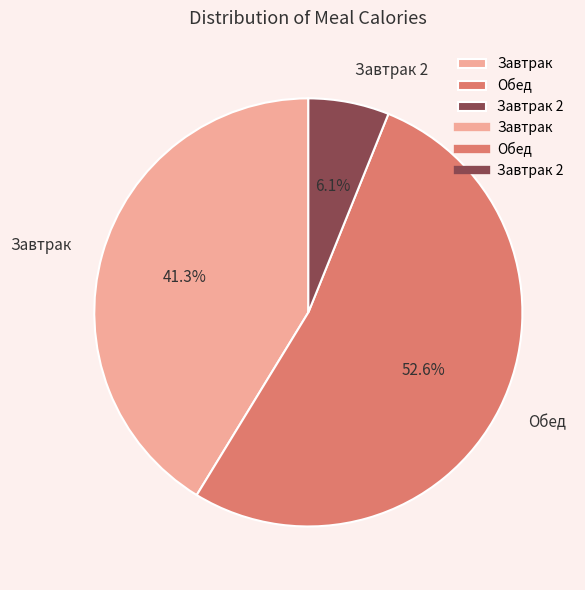

Which category accounts for the majority?

Обед